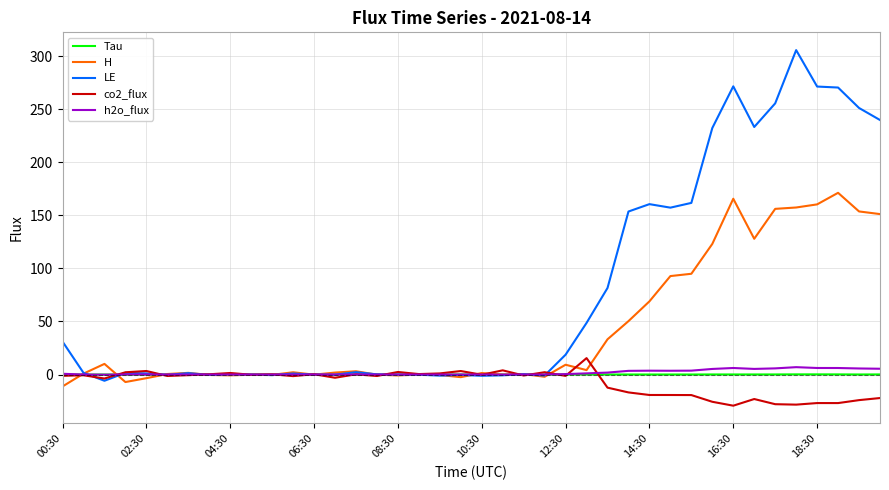

What is the greatest value displayed?

305.7